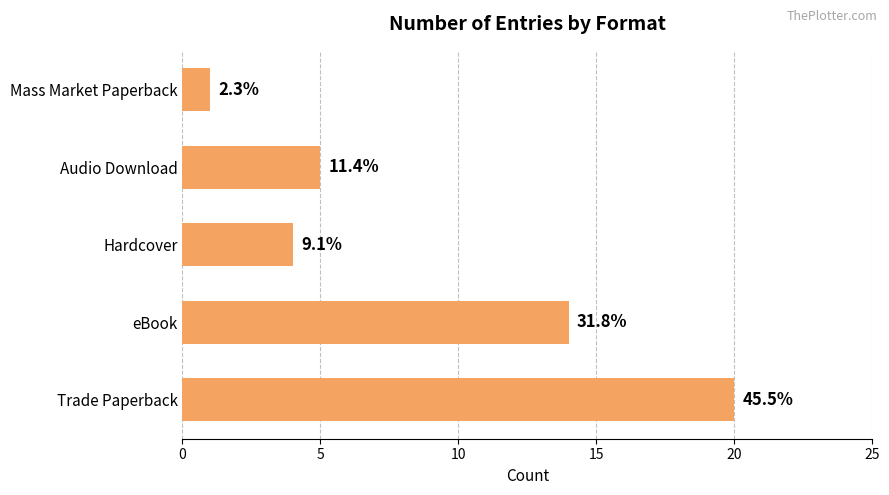

Does the chart contain any negative values?

No